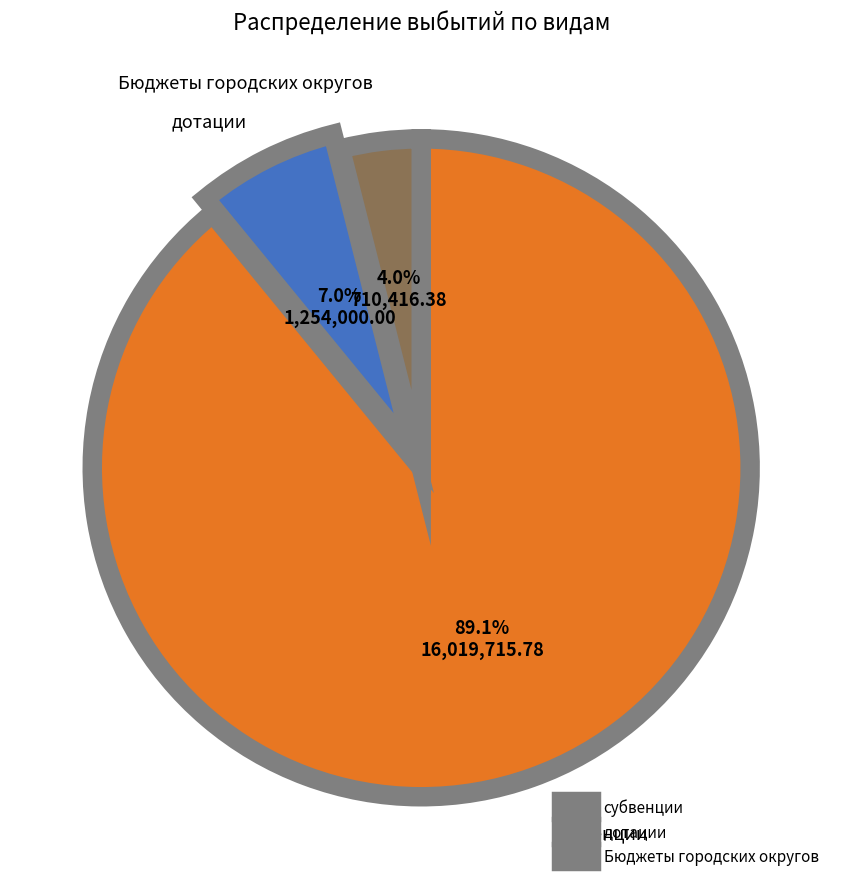

True or false: дотации accounts for 7% of the total.

True